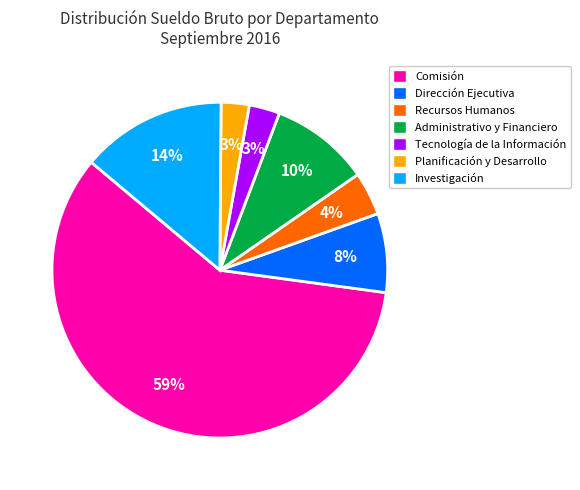

To the nearest percent, what is the combined percentage of Dirección Ejecutiva and Investigación?

22%